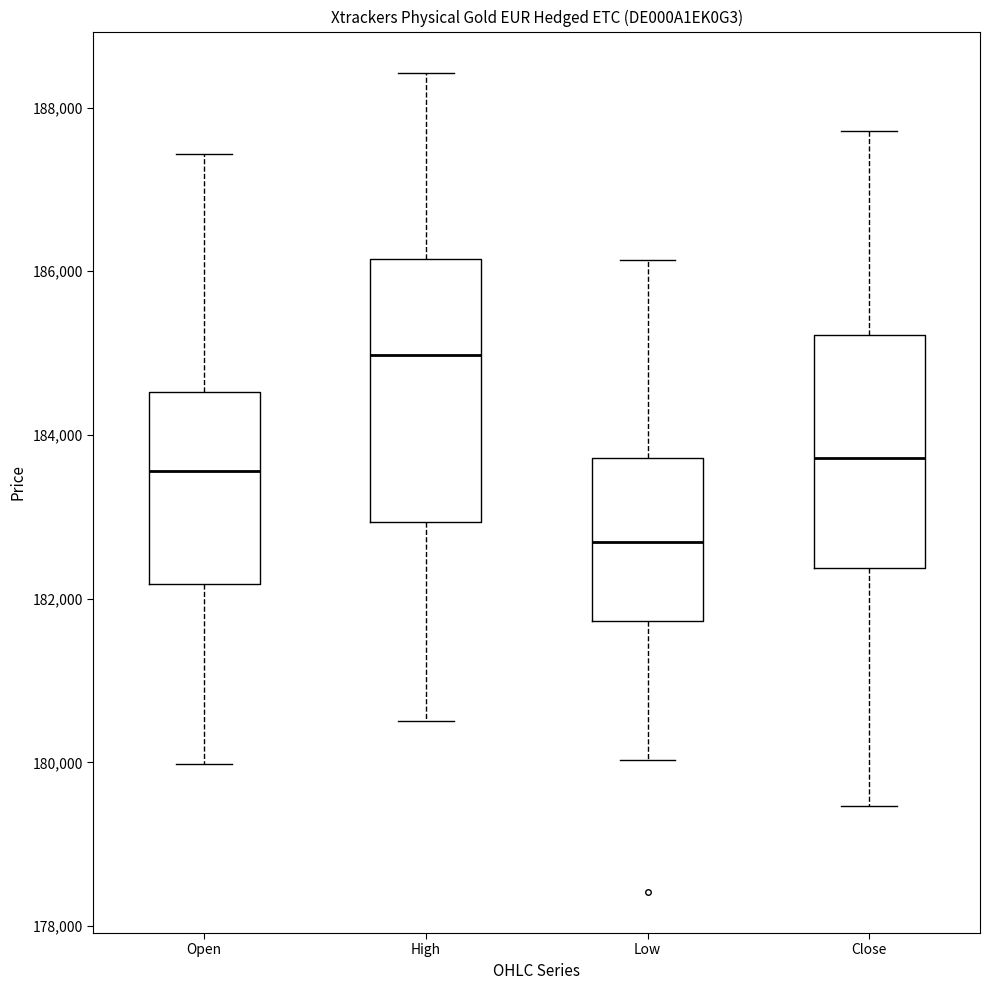

Which box is the tallest, from its lower edge to its upper edge?

High